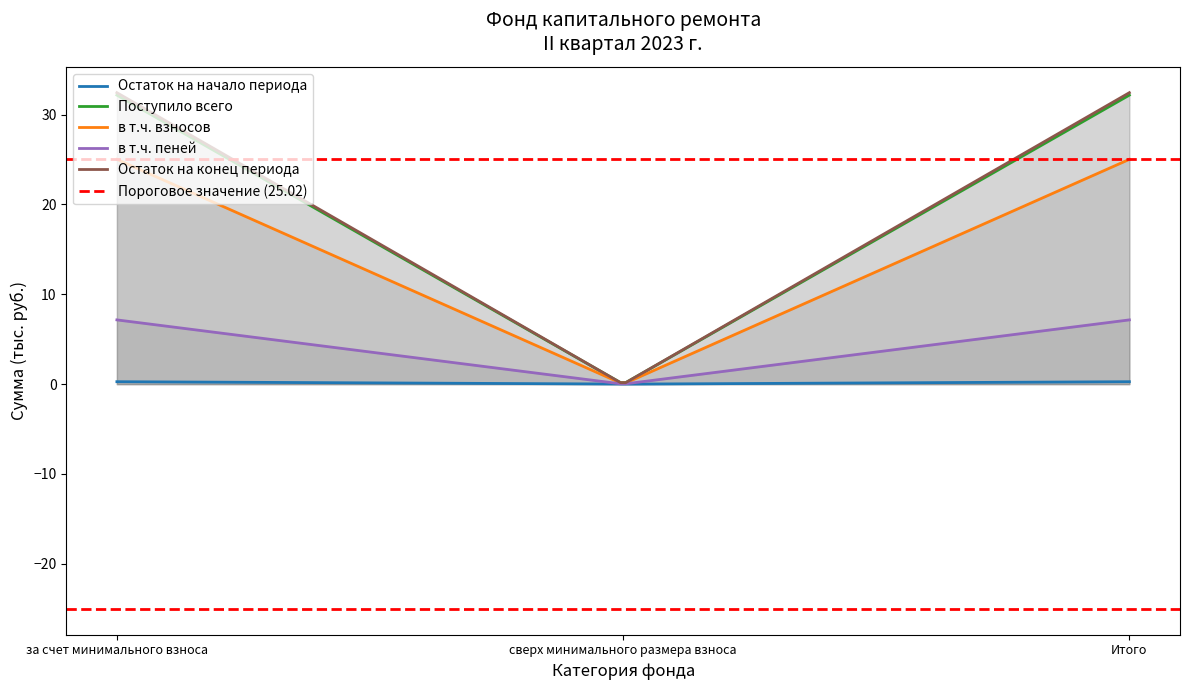

Which category has the highest value in the Остаток на конец периода series?

за счет минимального взноса